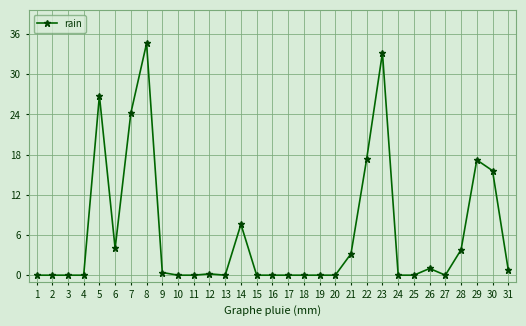

Reading left to right, extract all data points from this chart.

0.0	0.0	0.0	0.0	26.8	4.0	24.2	34.6	0.4	0.0	0.0	0.2	0.0	7.6	0.0	0.0	0.0	0.0	0.0	0.0	3.2	17.4	33.2	0.0	0.0	1.0	0.0	3.8	17.2	15.6	0.8